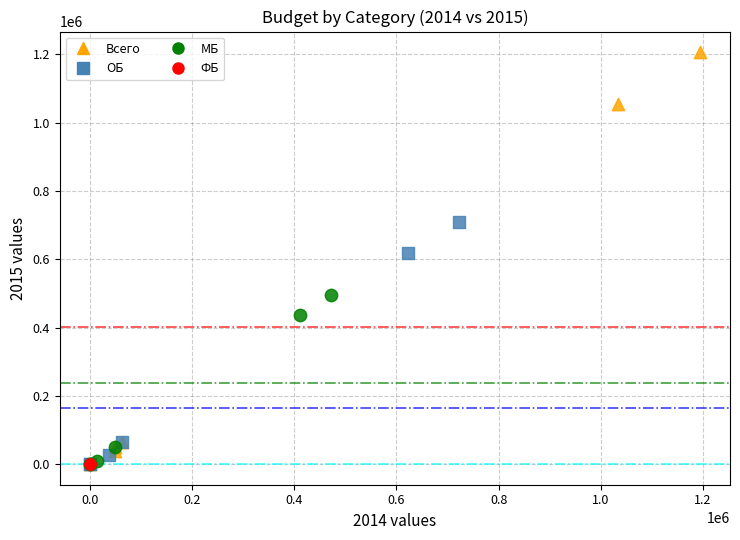

Which series has the largest Y range (max minus min)?

Всего